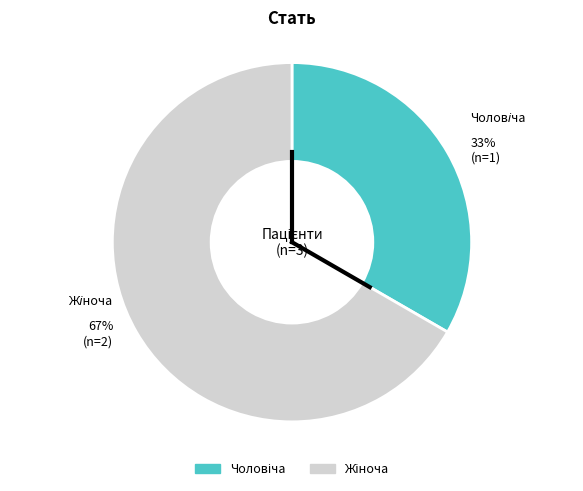

Does any single category account for the majority?

Yes